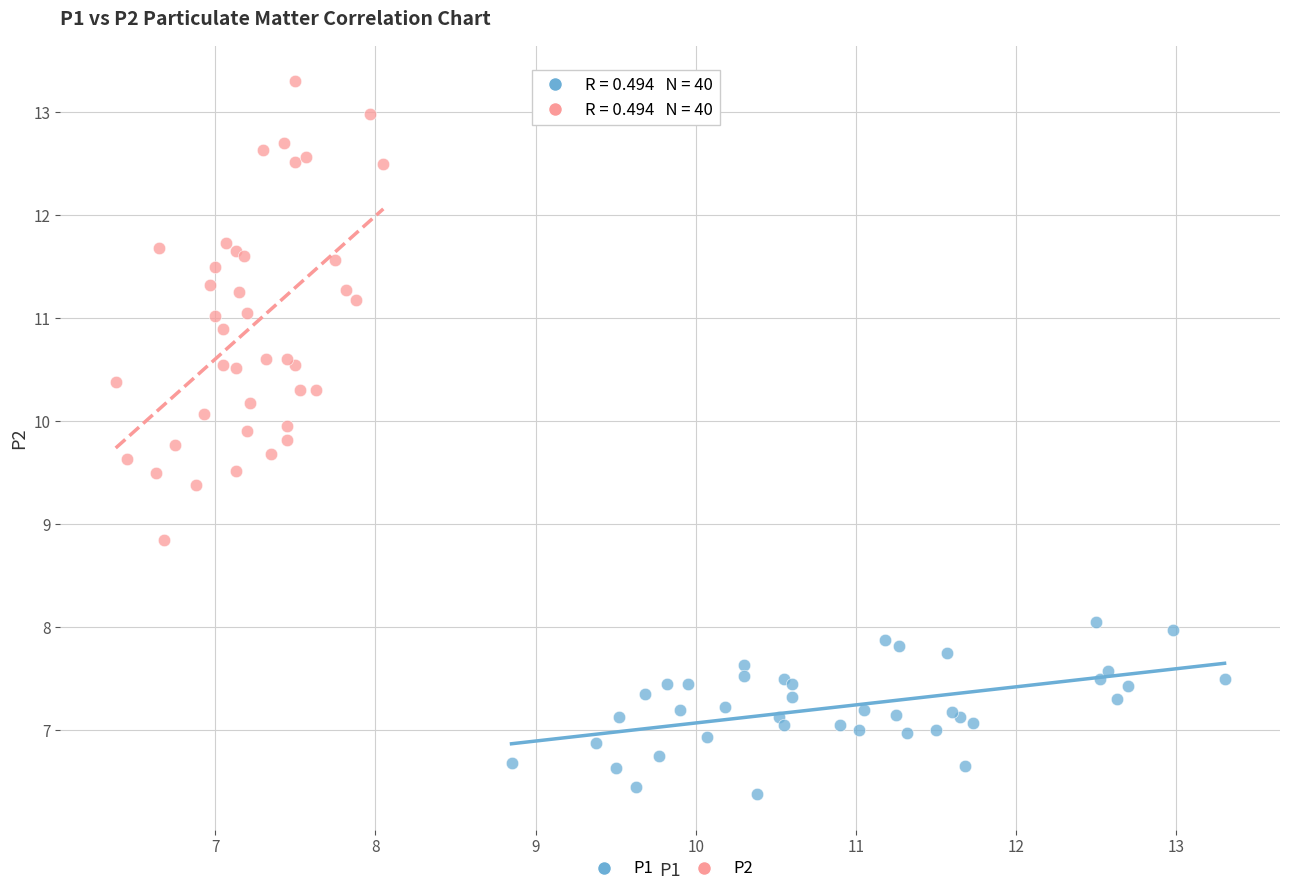

Which series has the largest Y range (max minus min)?

P2